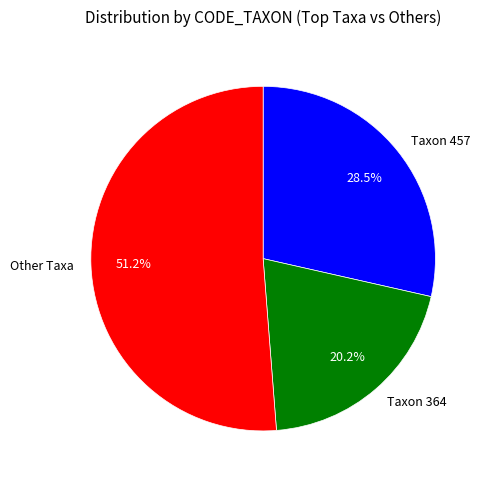

Do Taxon 364 and Taxon 457 together represent more than half of the pie?

No